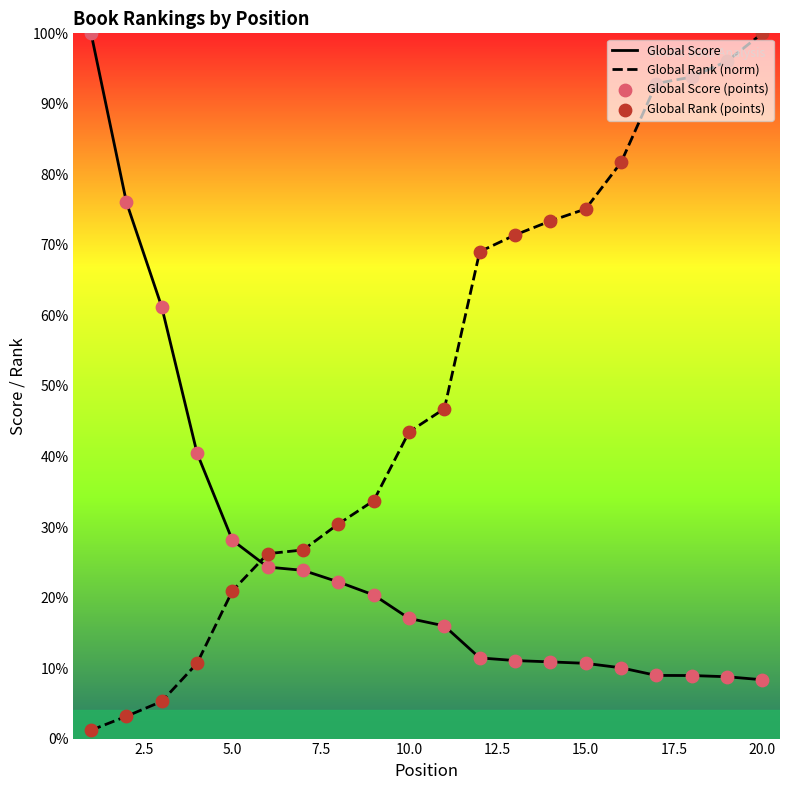

Which series contains the lowest Y value?

Global Rank (norm)